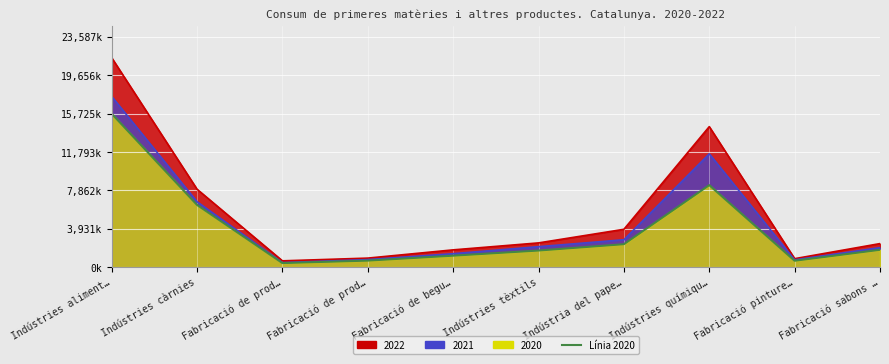

Reading right to left, transcribe all the data shown in this chart.

2020: 1789073	668411	8406844	2362519	1713793	1188289	682559	432025	6381594	15720612
2021: 2008927	760725	11610743	2818773	2109007	1391599	785832	479764	6706806	17482709
2022: 2424643	882047	14392303	3887879	2495412	1782464	939505	660175	7987745	21443424